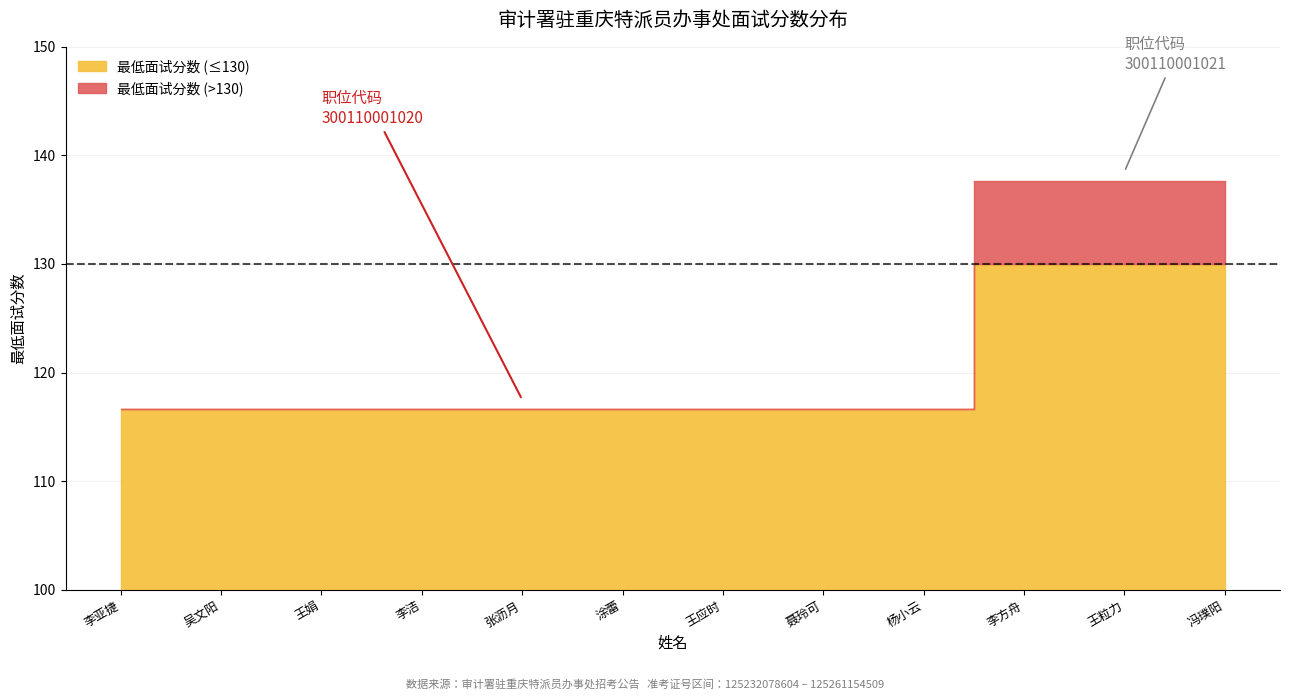

What is the highest value of the 职位代码 series?

300110001021.0